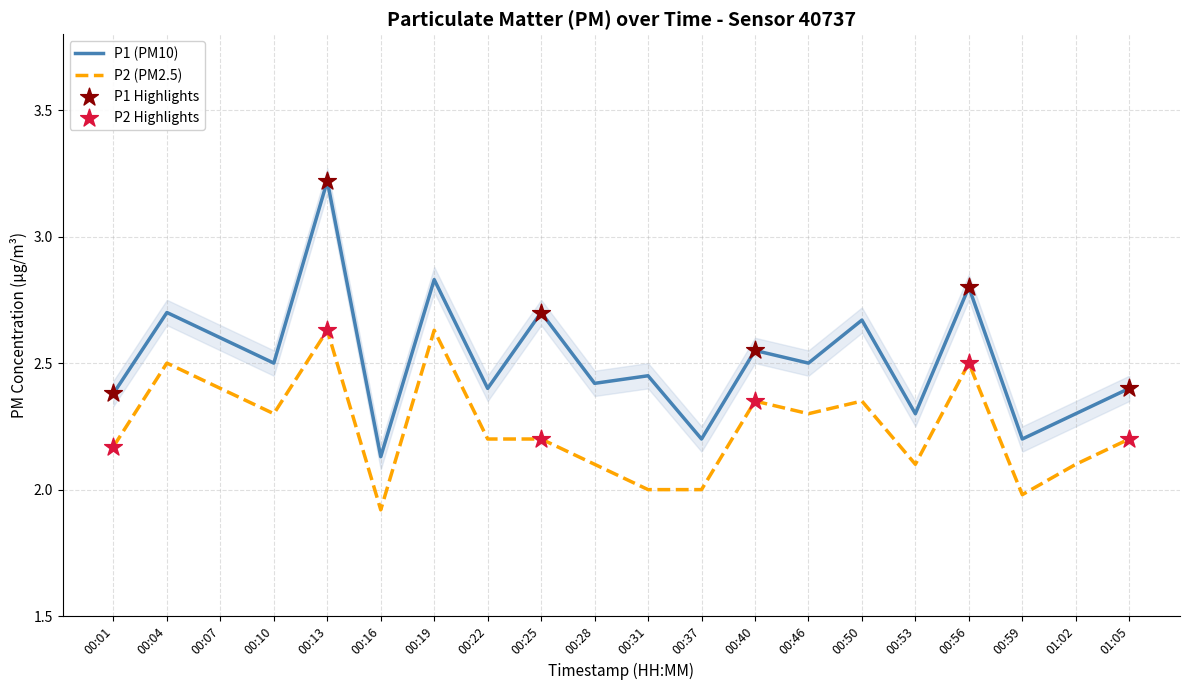

What is the total value across all series at 00:50?

5.0